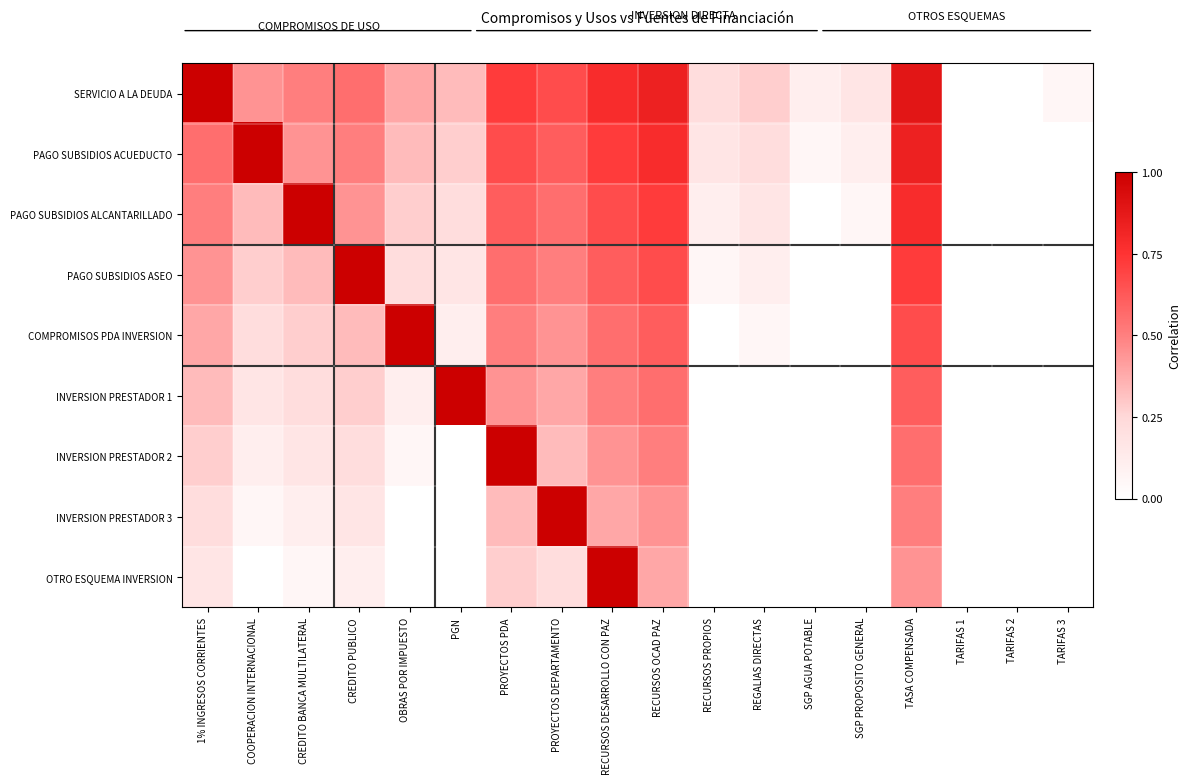

Which series has the widest spread of values?

SERVICIO A LA DEUDA